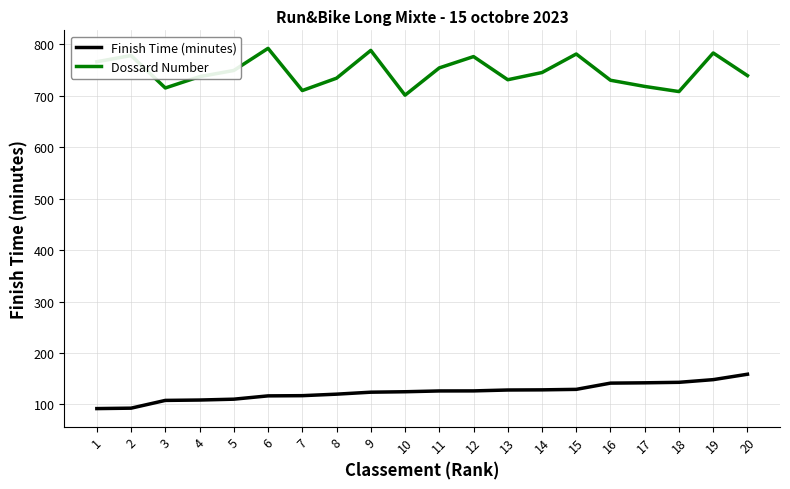

True or false: Finish Time (minutes) and Dossard Number cross at least once.

False